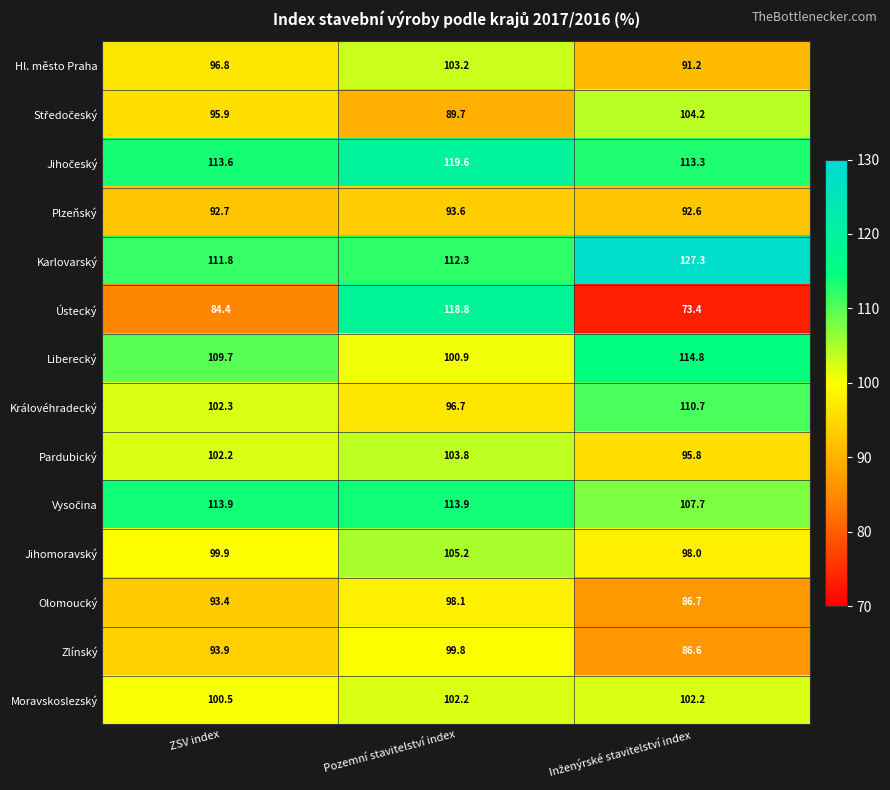

Which series has the widest spread of values?

Ústecký